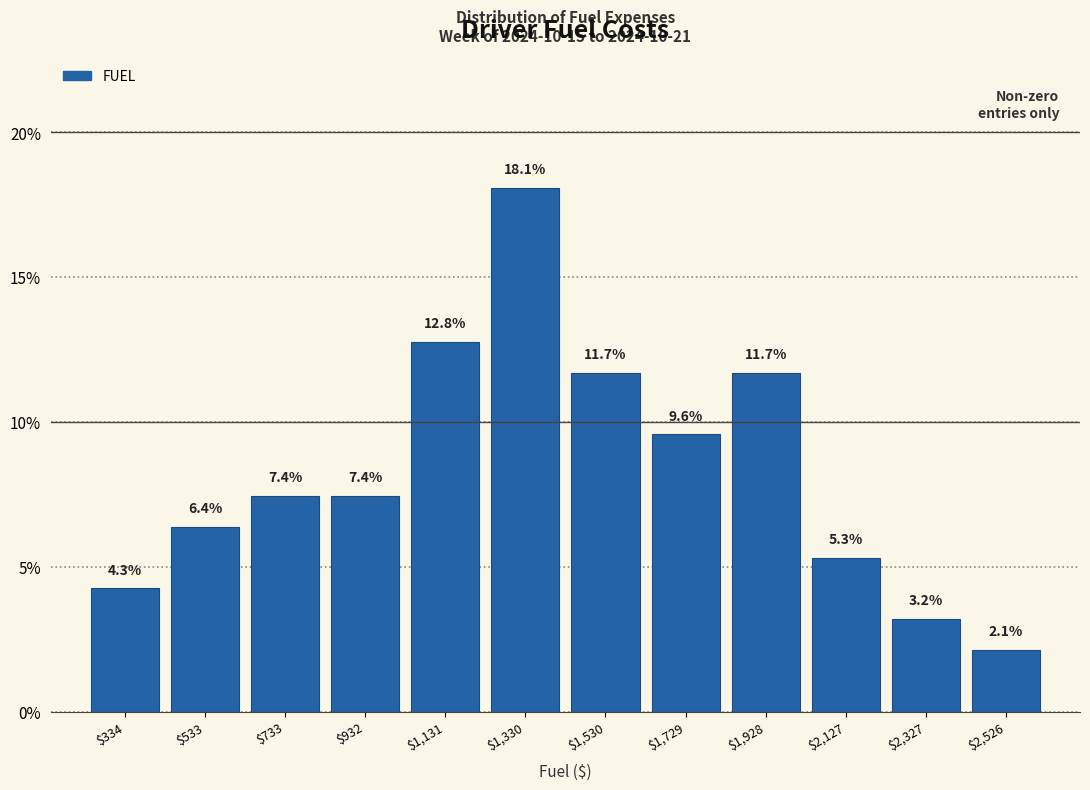

Reading left to right, list all the values displayed in this chart.

4.3	6.4	7.4	7.4	12.8	18.1	11.7	9.6	11.7	5.3	3.2	2.1